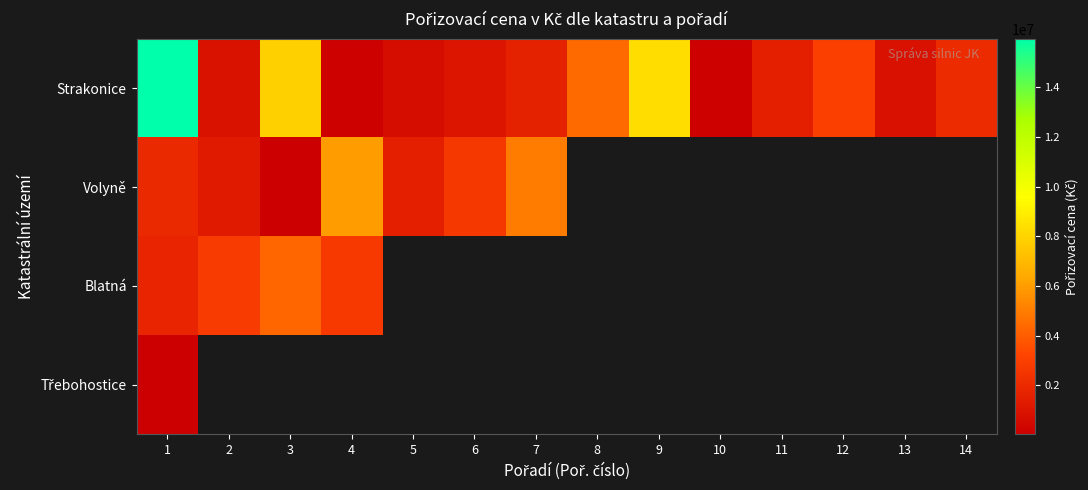

What is the difference between the maximum and minimum values in the Volyně series?

5919387.9